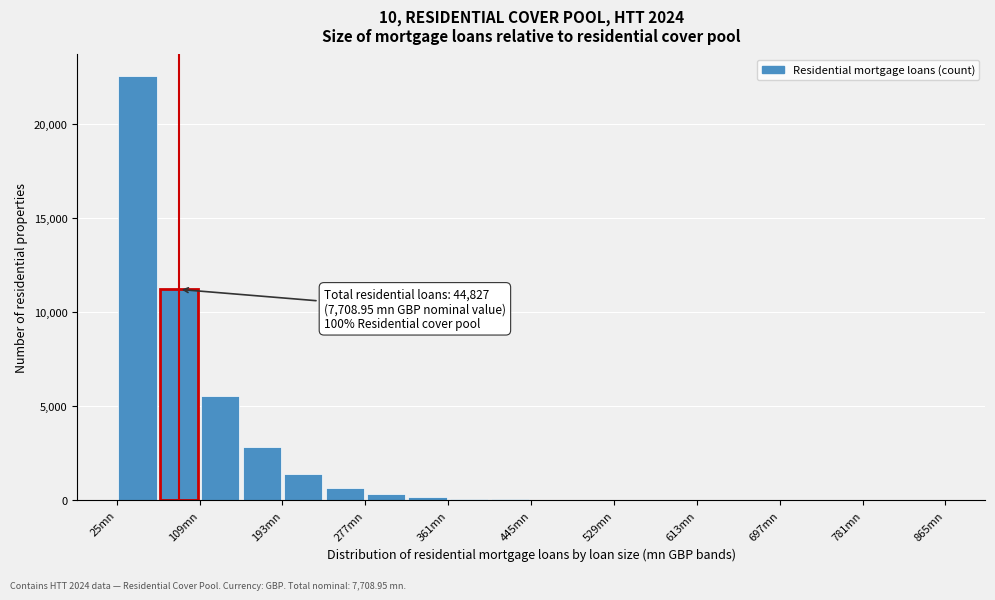

Over which range of the x-axis is the bar tallest?

25 to 67